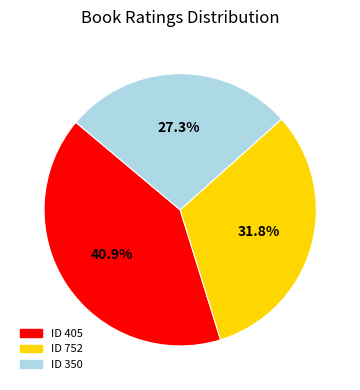

Is there a majority slice in this chart?

No